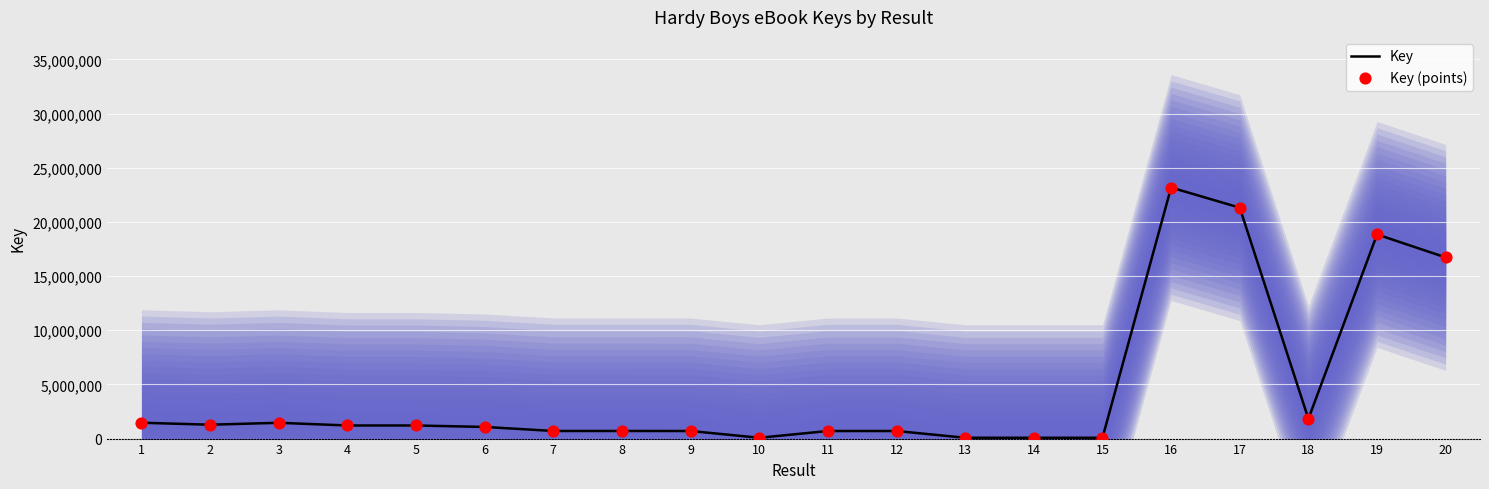

Which series has the largest total across all categories?

Key